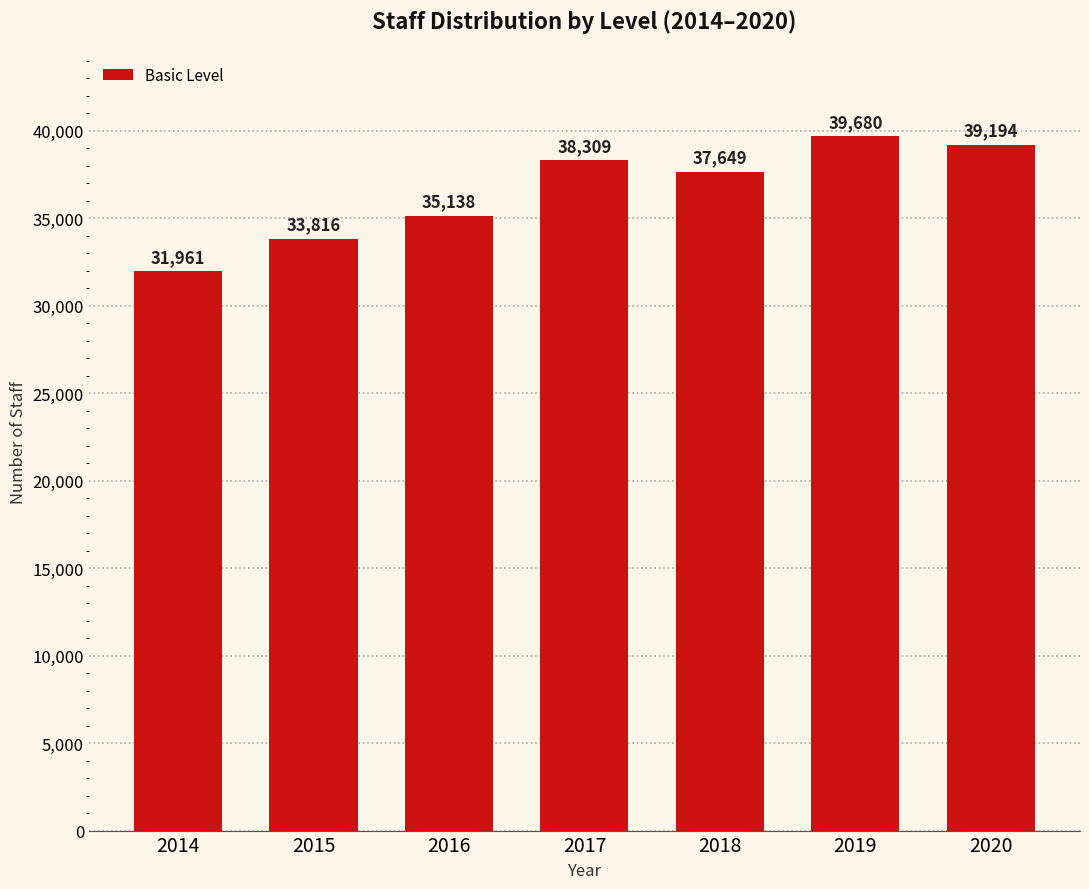

What is the change in value from 2014 to 2016?

+3177